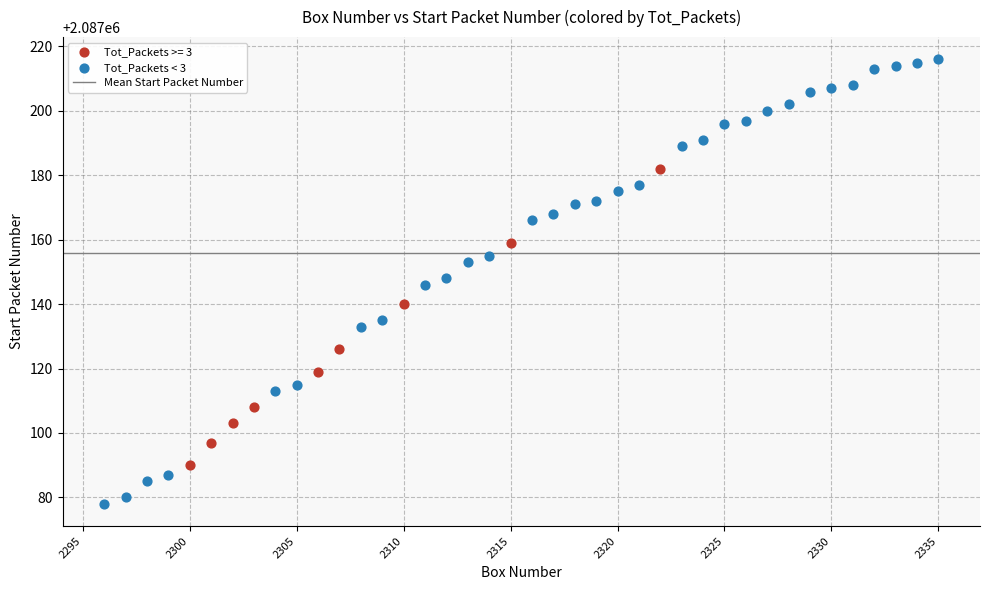

Which series contains the highest Y value?

Tot_Packets < 3